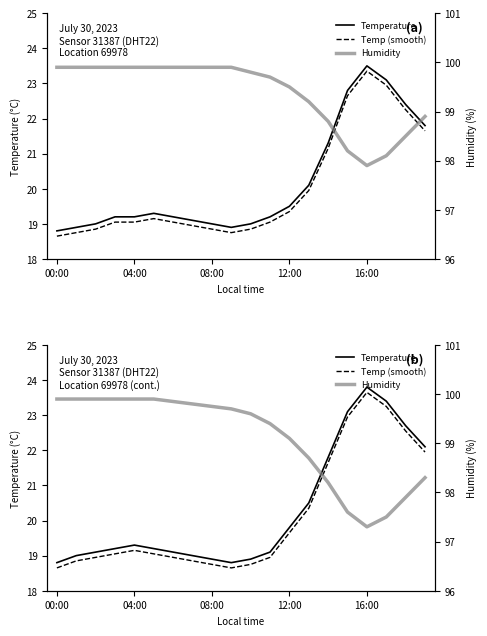

What is the maximum value for Temp (smooth)?

23.7